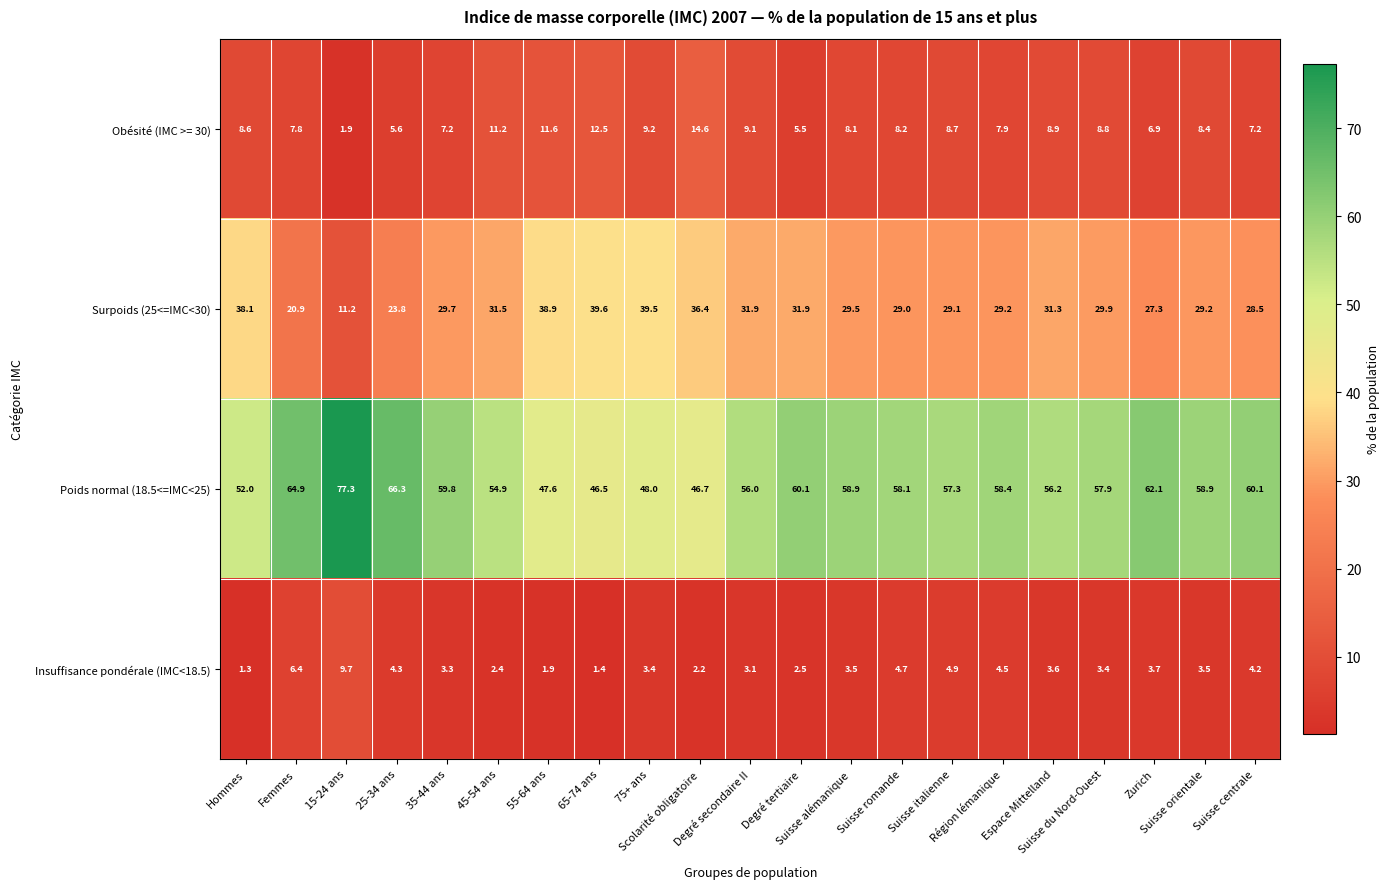

What is the maximum value for Poids normal (18.5<=IMC<25)?

77.3